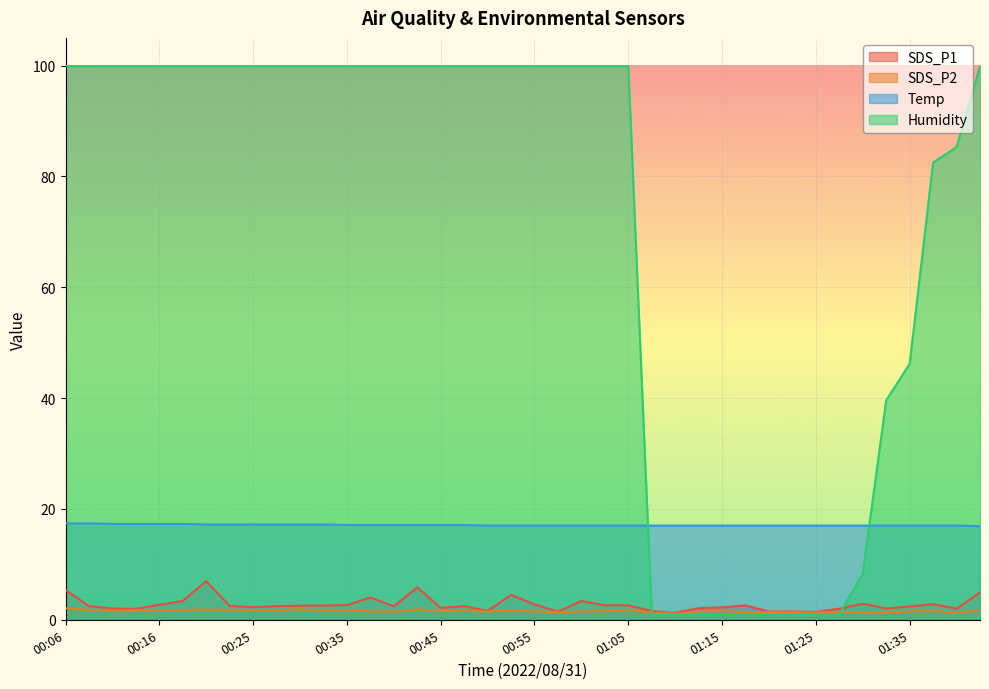

What value does the SDS_P1 series have at 01:23?

1.5